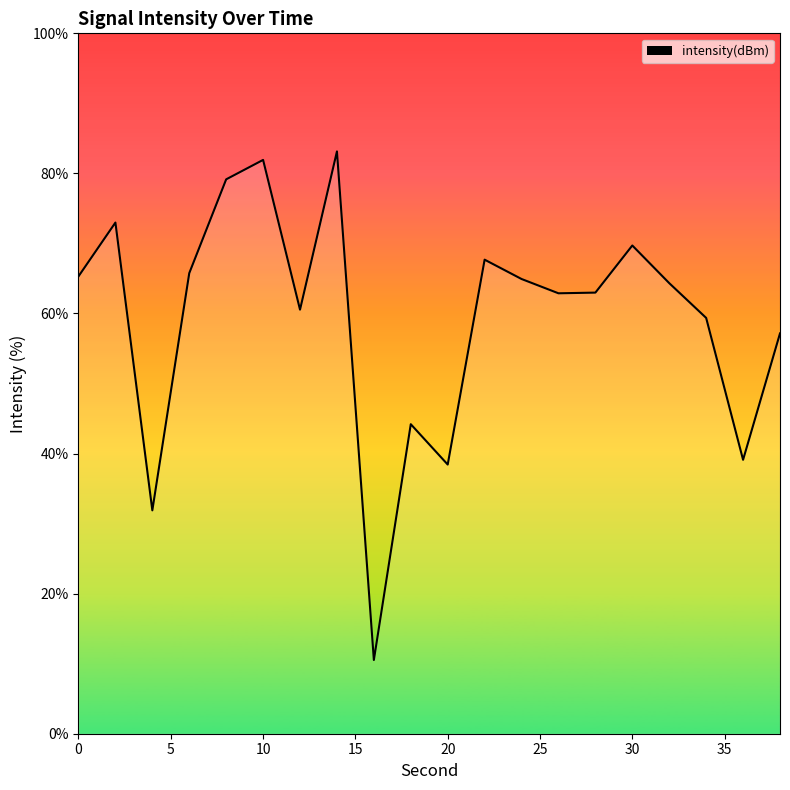

What is the smallest value displayed?

10.5